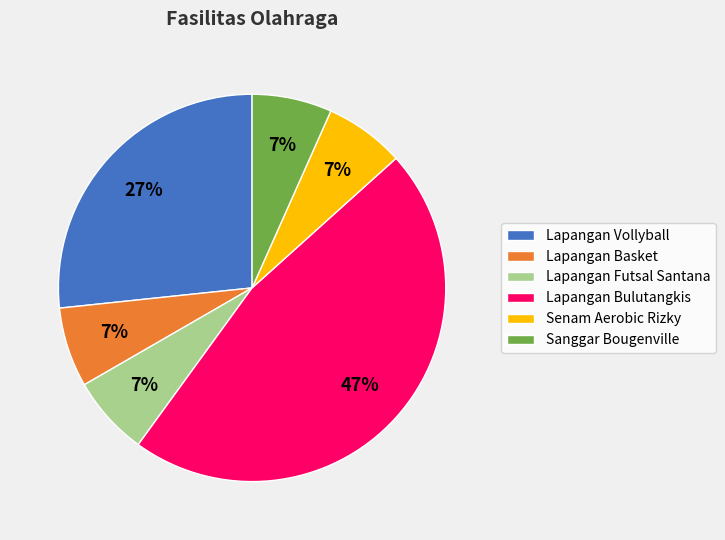

Between Lapangan Bulutangkis and Senam Aerobic Rizky, which is larger?

Lapangan Bulutangkis